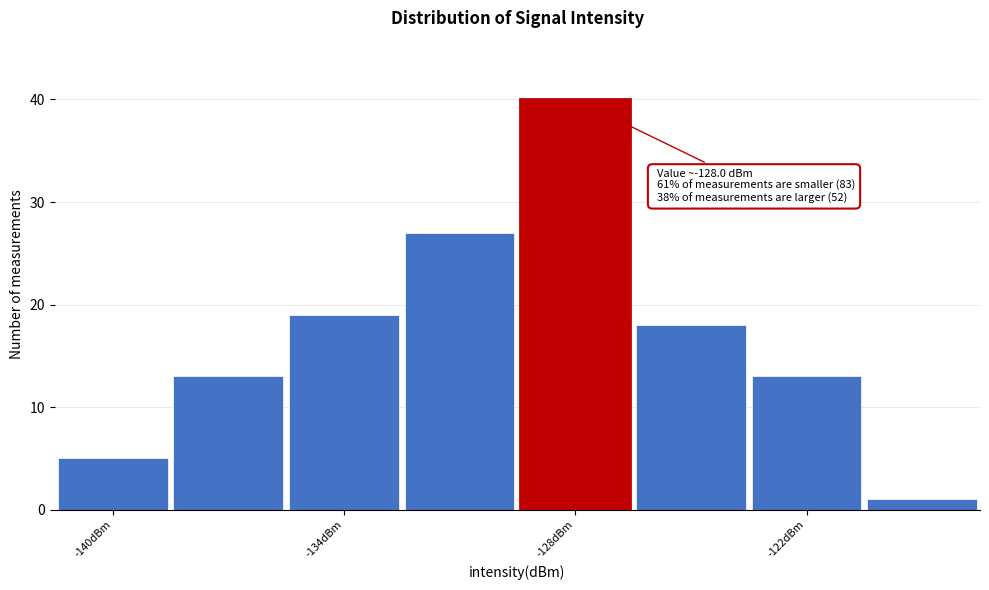

Around what value on the x-axis is the tallest bar? Give the approximate position of its centre, as read against the axis.

-128